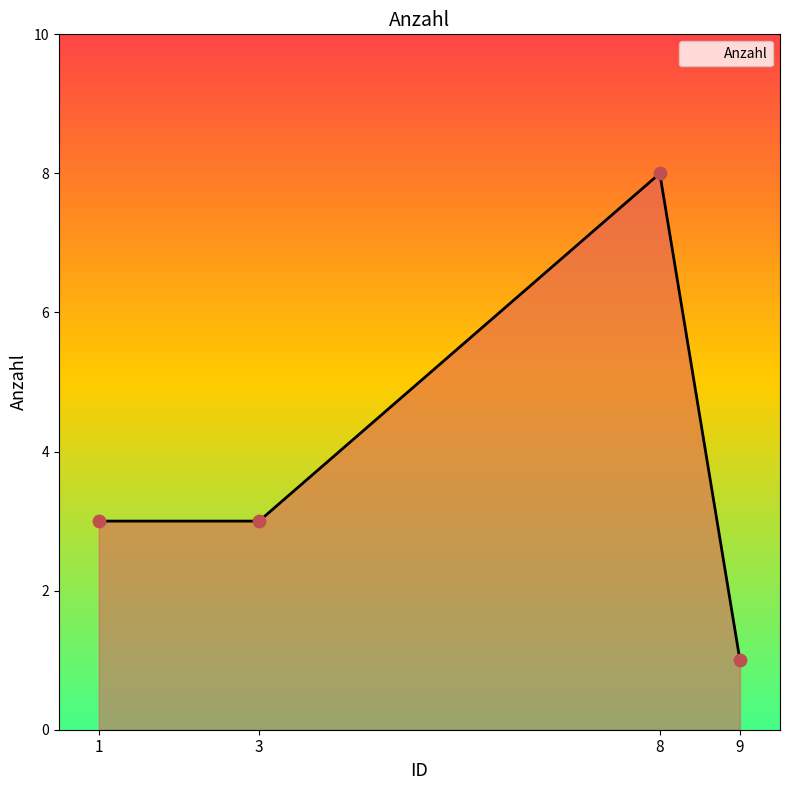

What is the change in value from 3 to 9?

-2